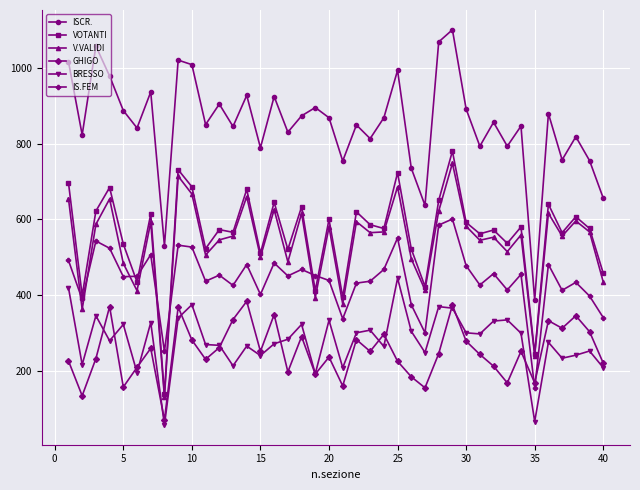

Does the chart have visible grid lines?

Yes